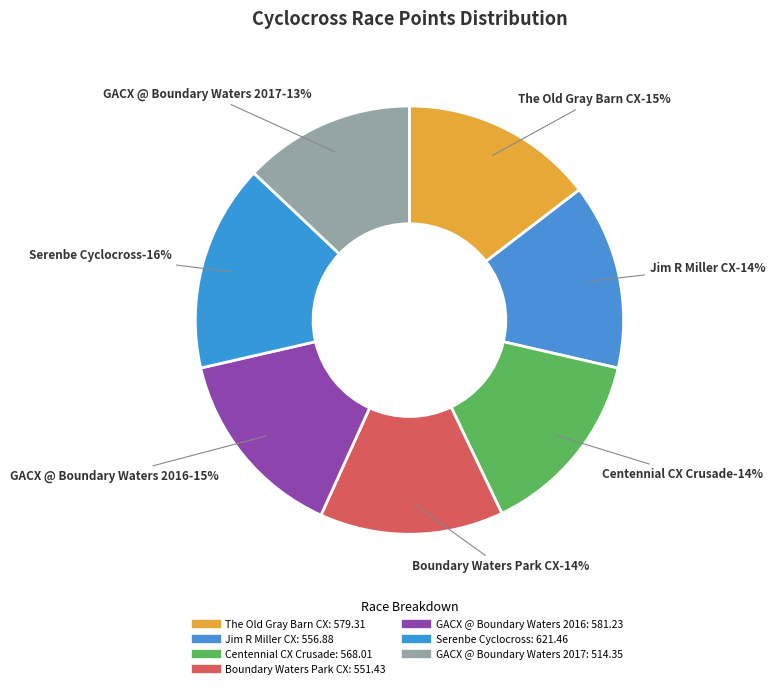

What percentage is NOT represented by The Old Gray Barn CX?

85.4%